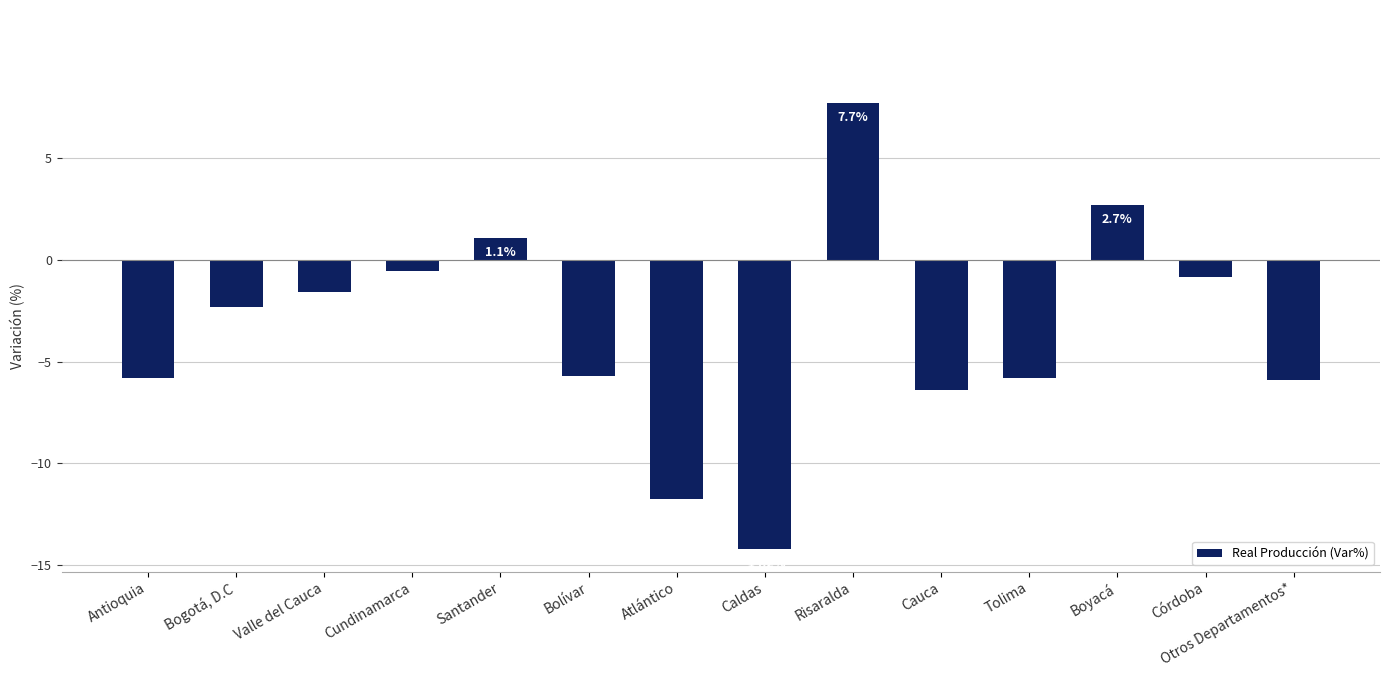

Is it true that the value at Caldas is -18.6?

False